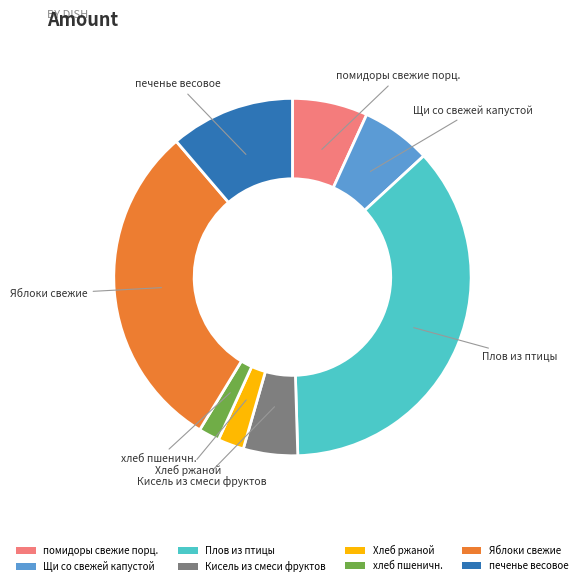

Which has a higher value, Щи со свежей капустой or Яблоки свежие?

Яблоки свежие